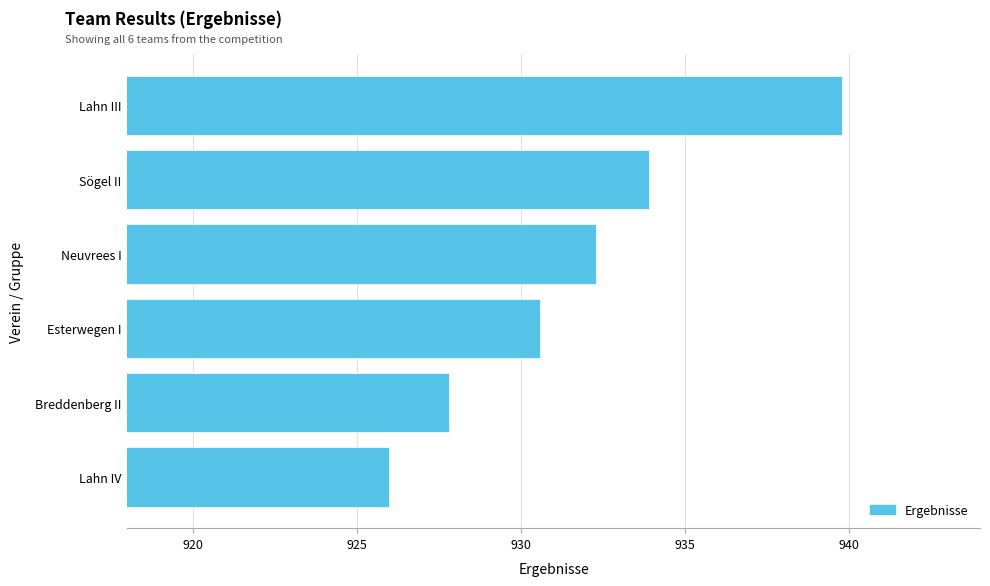

What is the difference between the second highest and second lowest values?

6.1